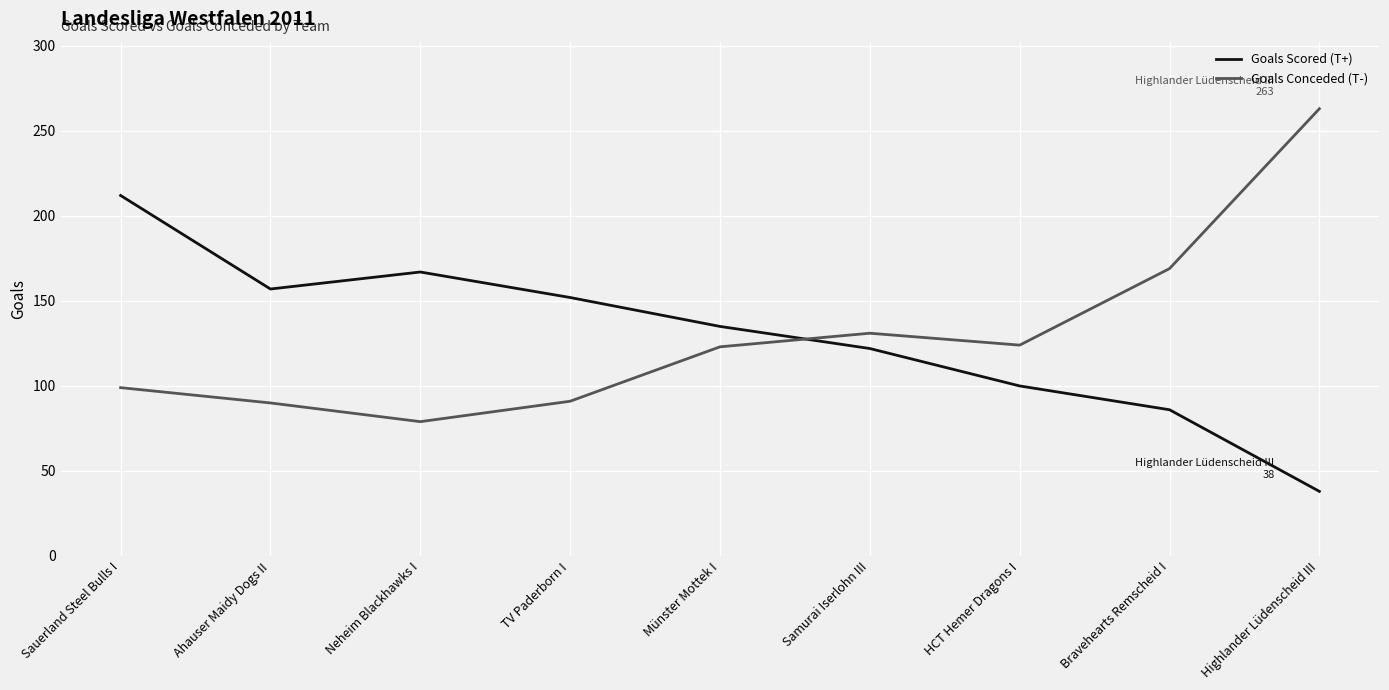

What position from the left is Münster Mottek I?

5